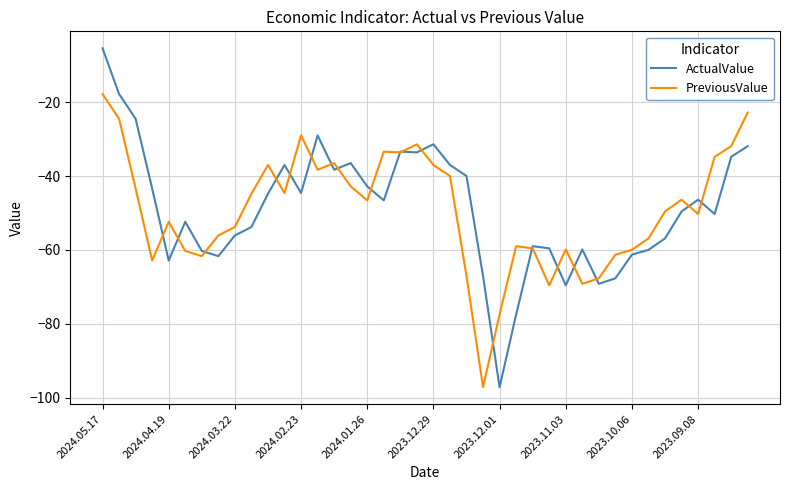

What are all the series names shown in the legend?

ActualValue, PreviousValue